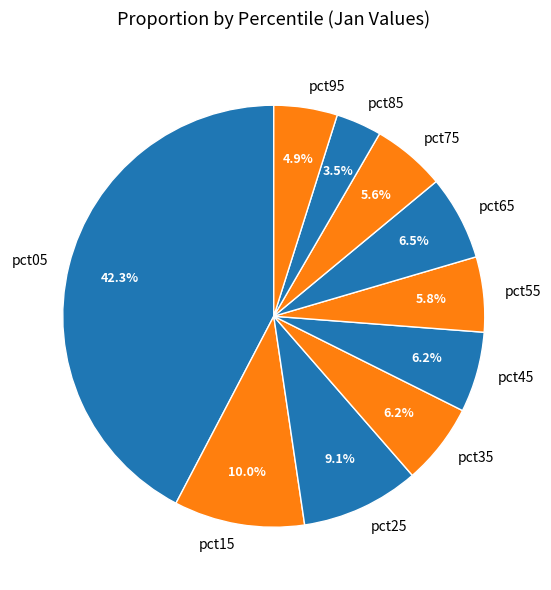

True or false: pct35 accounts for 6% of the total.

True